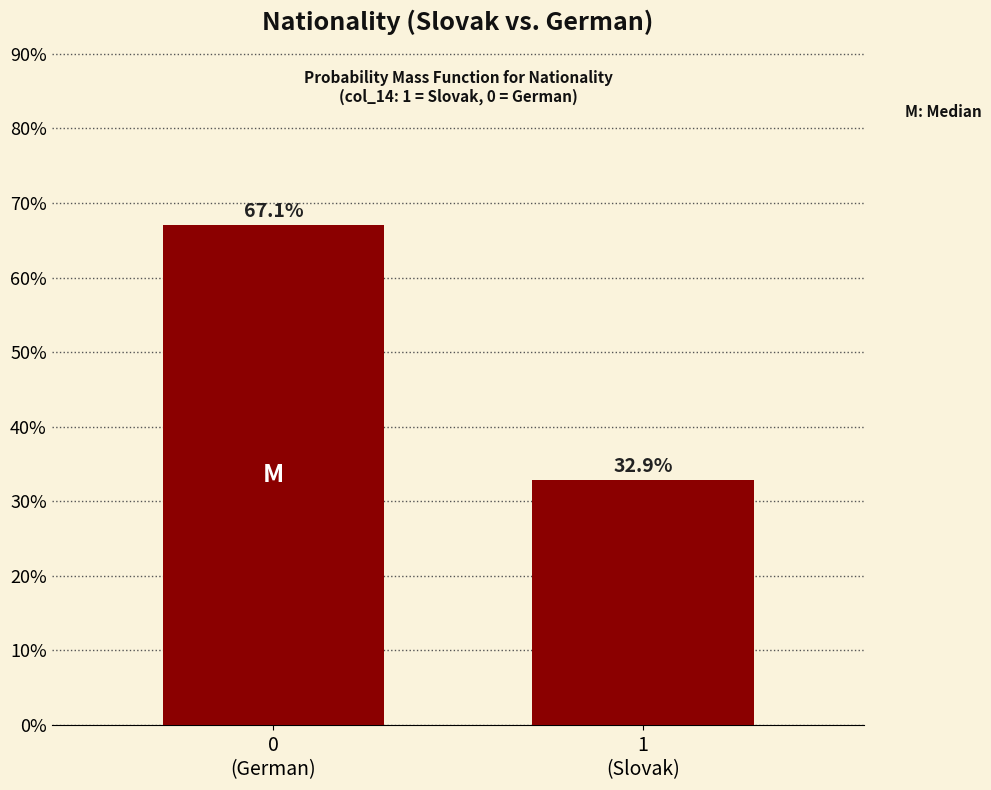

Reading right to left, extract all data points from this chart.

32.9	67.1